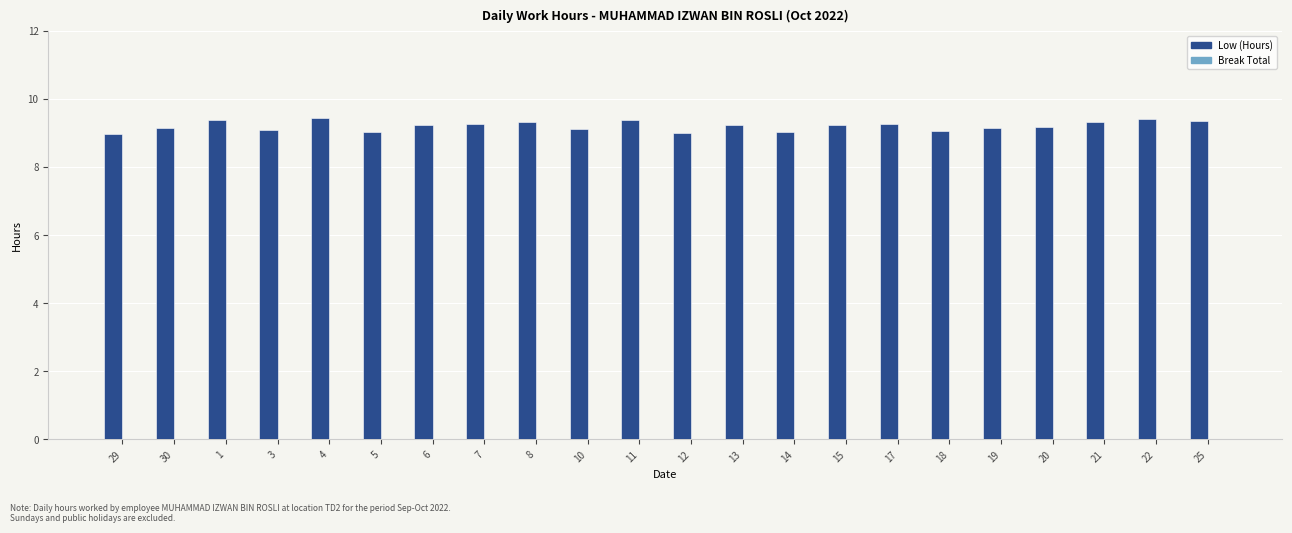

What is the sum of the values at 29 and 5?

18.0